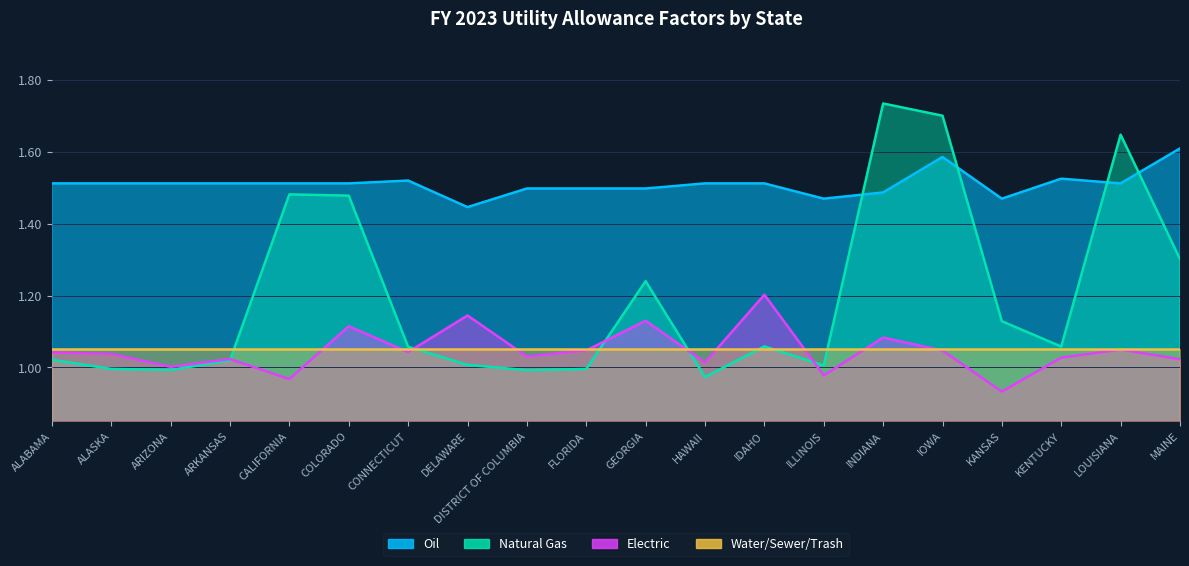

What is the smallest value displayed?

0.9